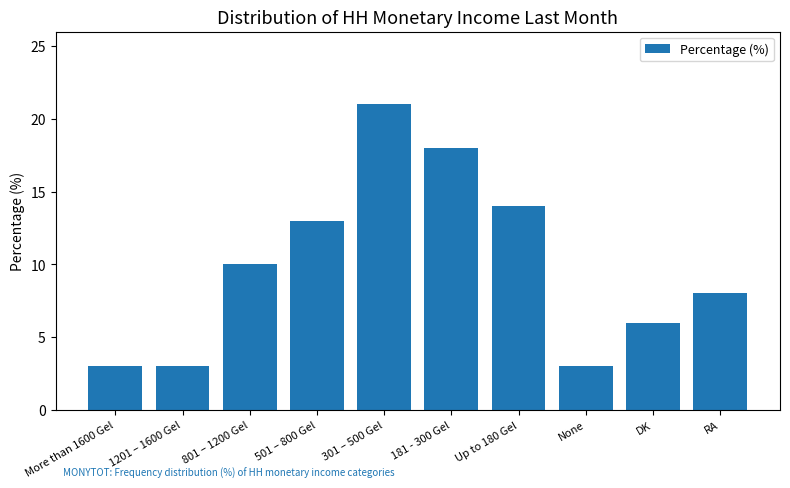

The chart shows a value of 5 at More than 1600 Gel. True or false?

False